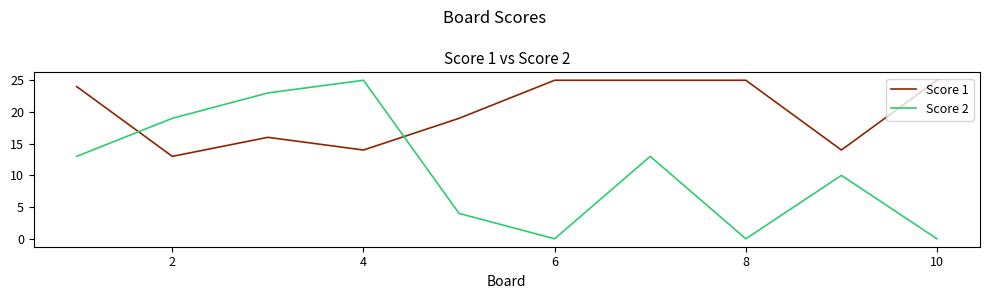

Rank the series by their average value, from lowest to highest.

Score 2, Score 1